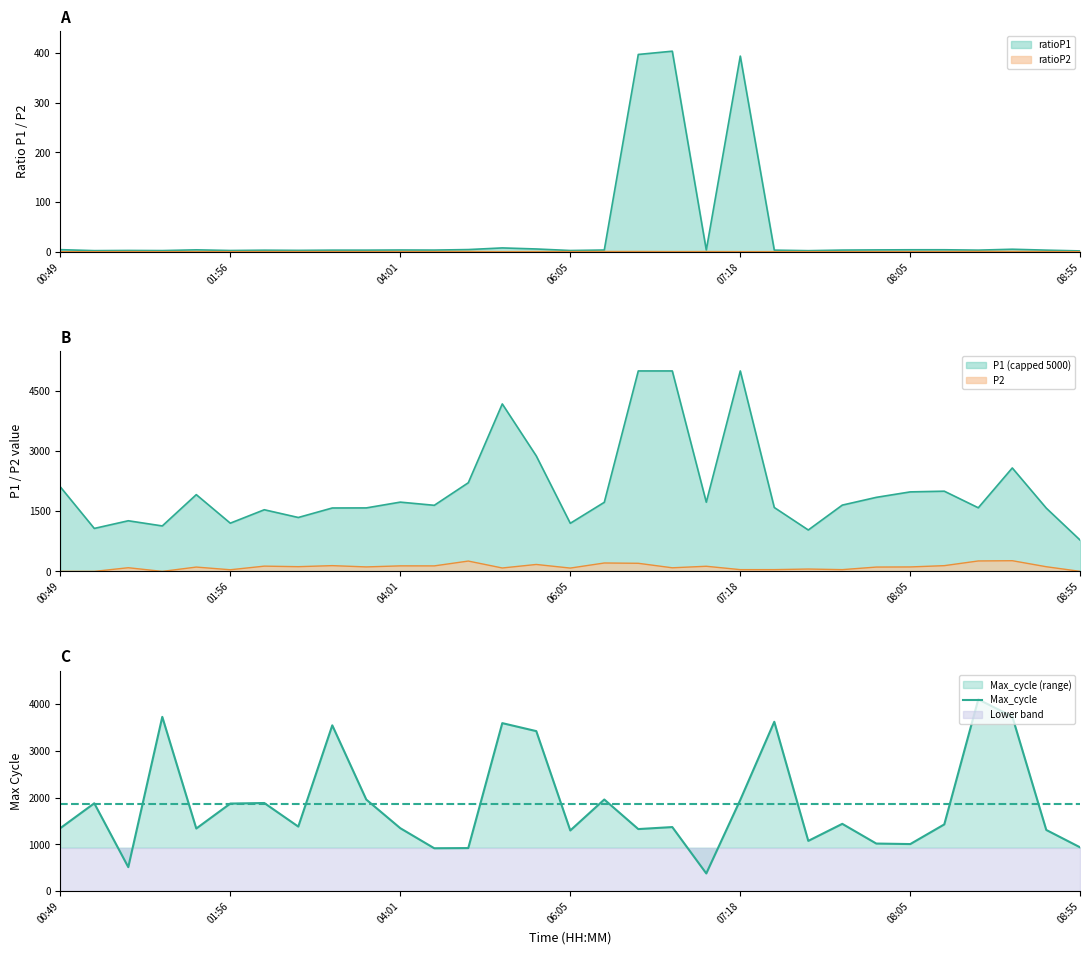

What is the maximum value shown in the chart?

4105